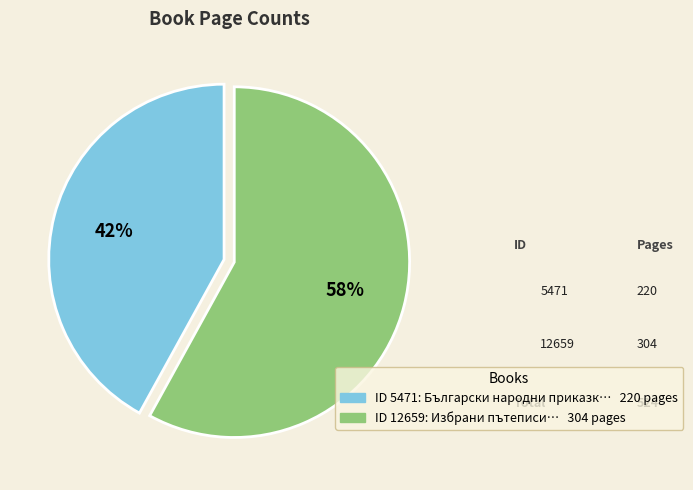

To the nearest percent, what is the difference between the largest and smallest slice percentages?

16%